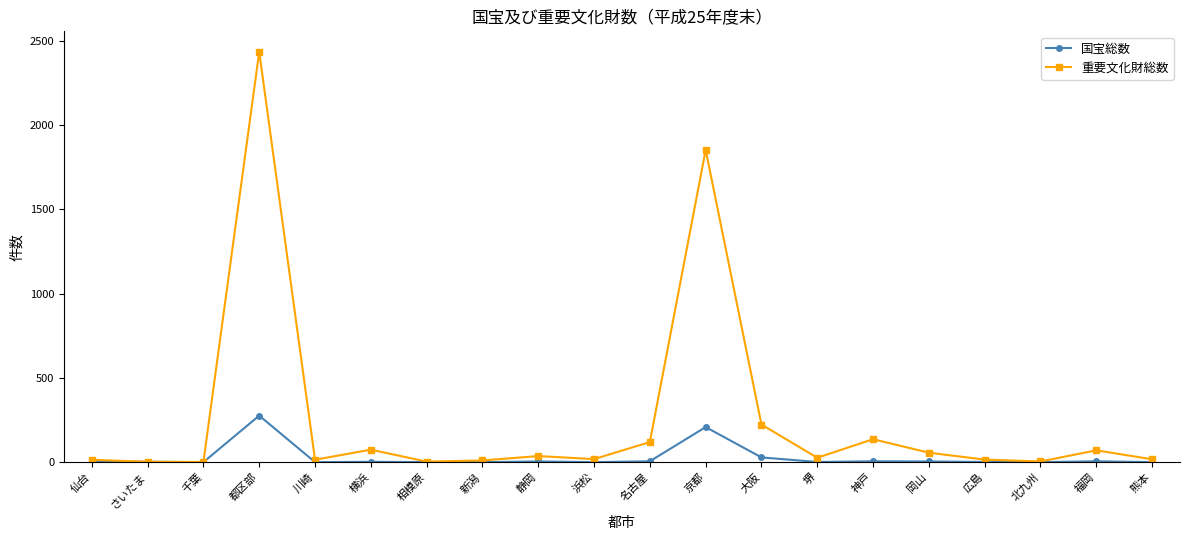

Does the chart display data point markers on the line(s)?

Yes